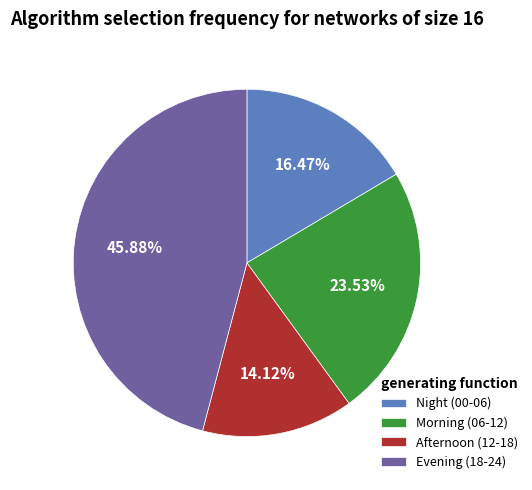

Approximately how many times larger is the value at Night (00-06) compared to Morning (06-12)?

0.7